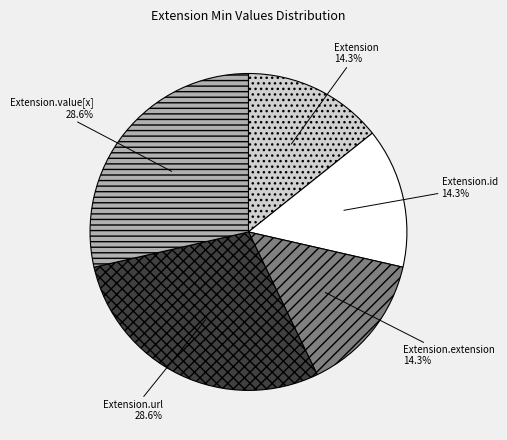

Do Extension.extension and Extension.value[x] together represent more than half of the pie?

No